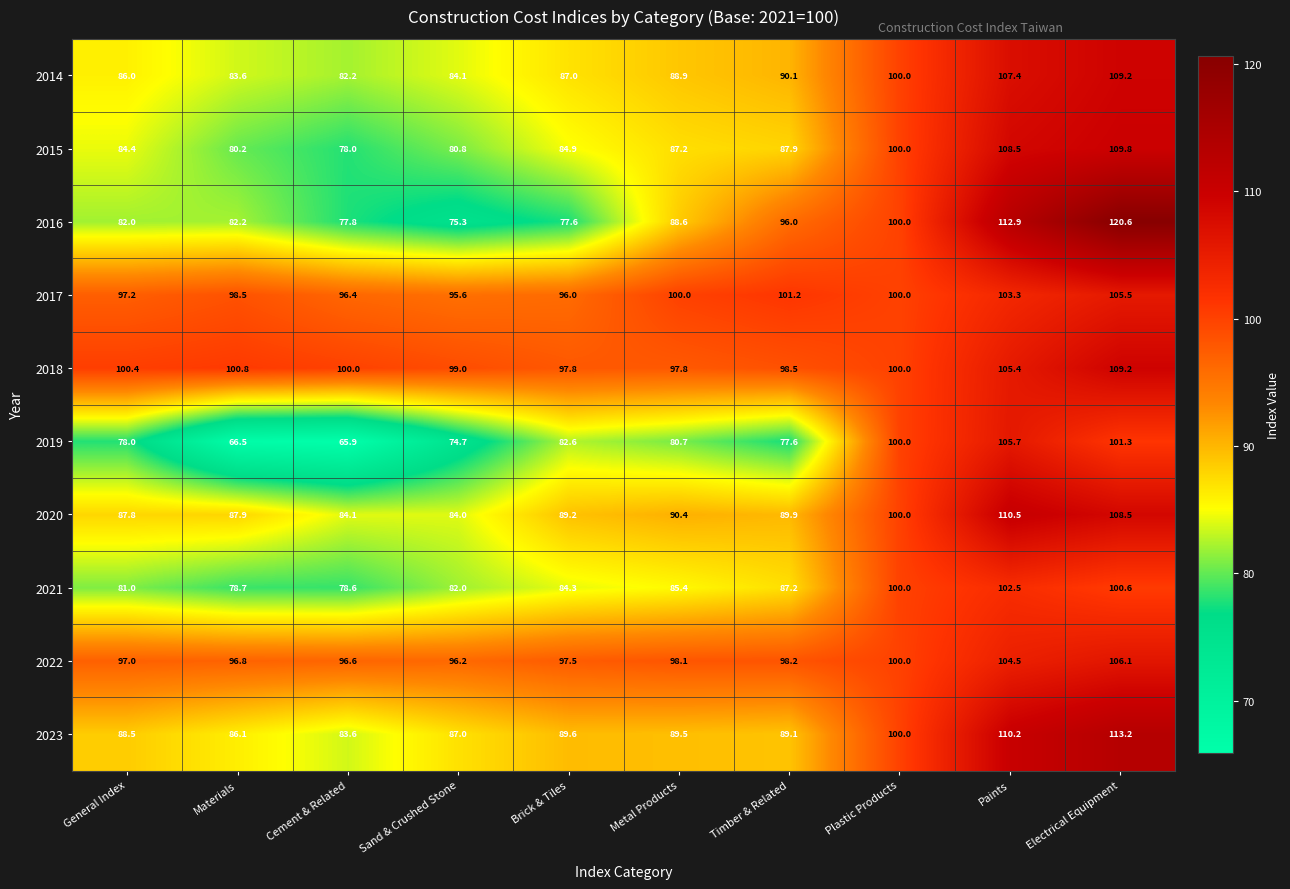

What is the sum of all 2022 values?

991.0